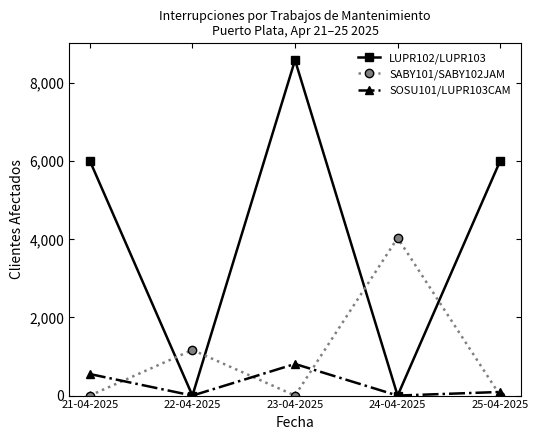

At which category does SABY101/SABY102JAM reach its first local peak?

22-04-2025